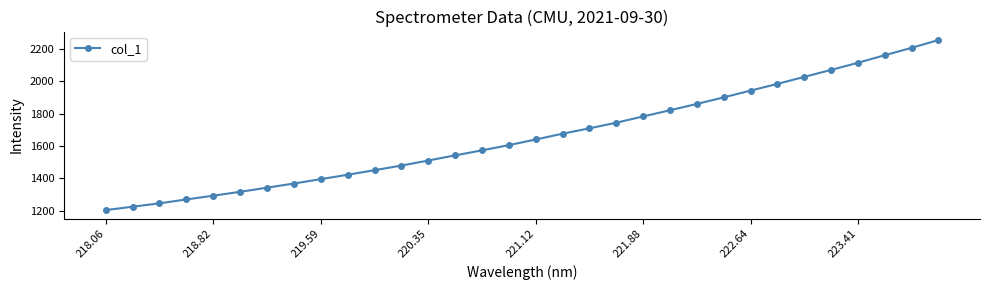

True or false: the data has more than 1 interior local peaks.

False